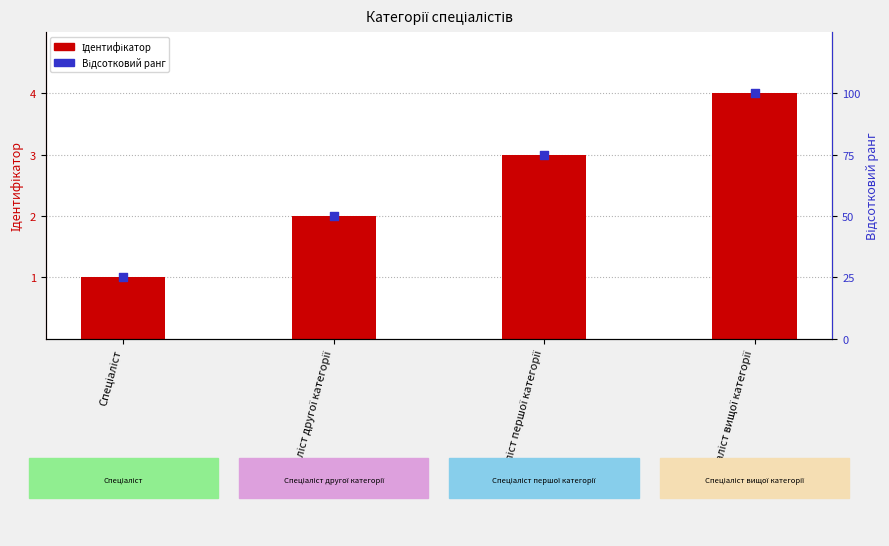

Which series contains the lowest Y value?

Ідентифікатор